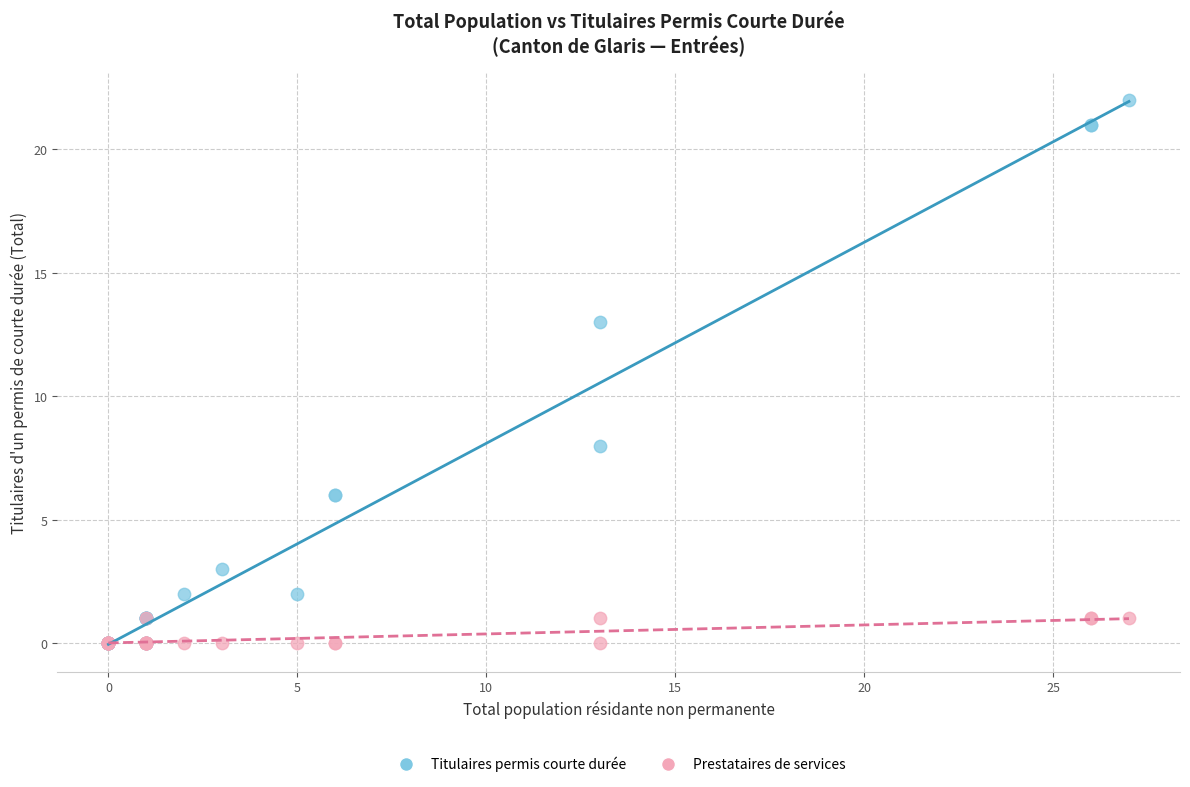

Across all series, what Y value is closest to 11?

13